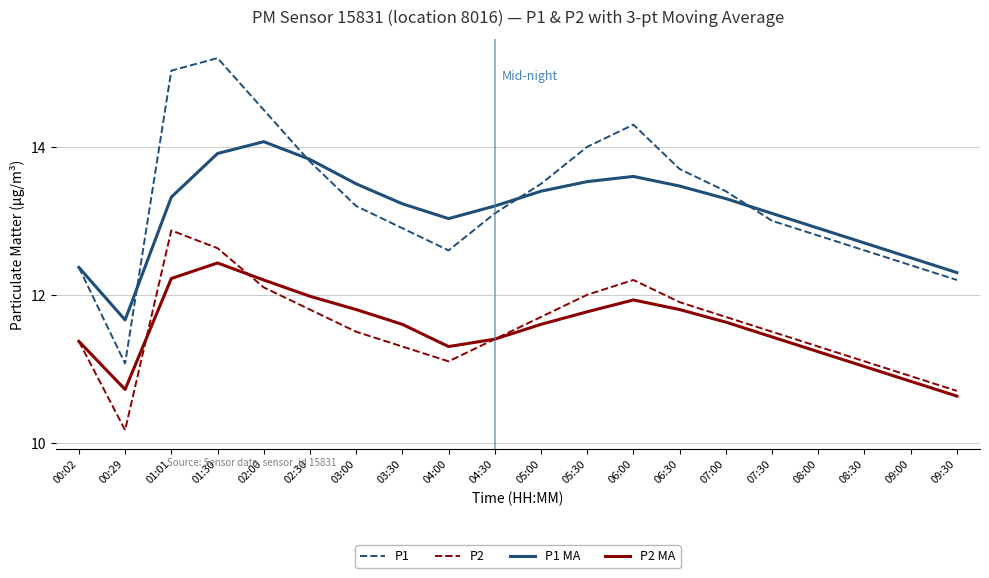

What are all the series names shown in the legend?

P1, P2, P1 MA, P2 MA